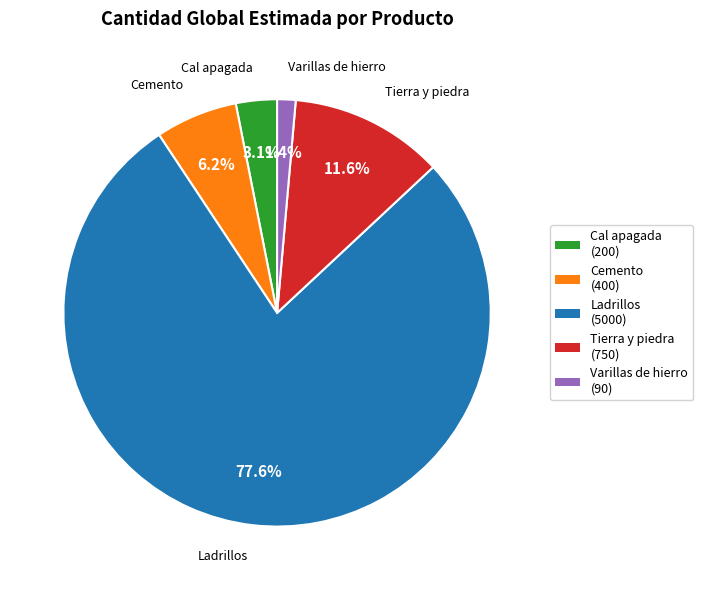

Count the number of slices in the pie.

5